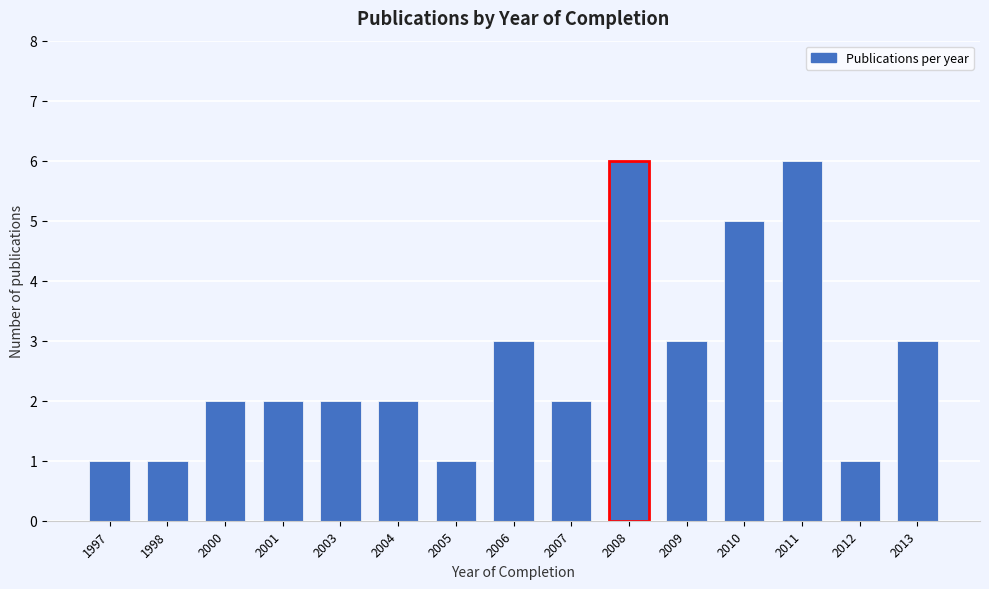

Reading right to left, transcribe all the data shown in this chart.

2013=3	2012=1	2011=6	2010=5	2009=3	2008=6	2007=2	2006=3	2005=1	2004=2	2003=2	2001=2	2000=2	1998=1	1997=1